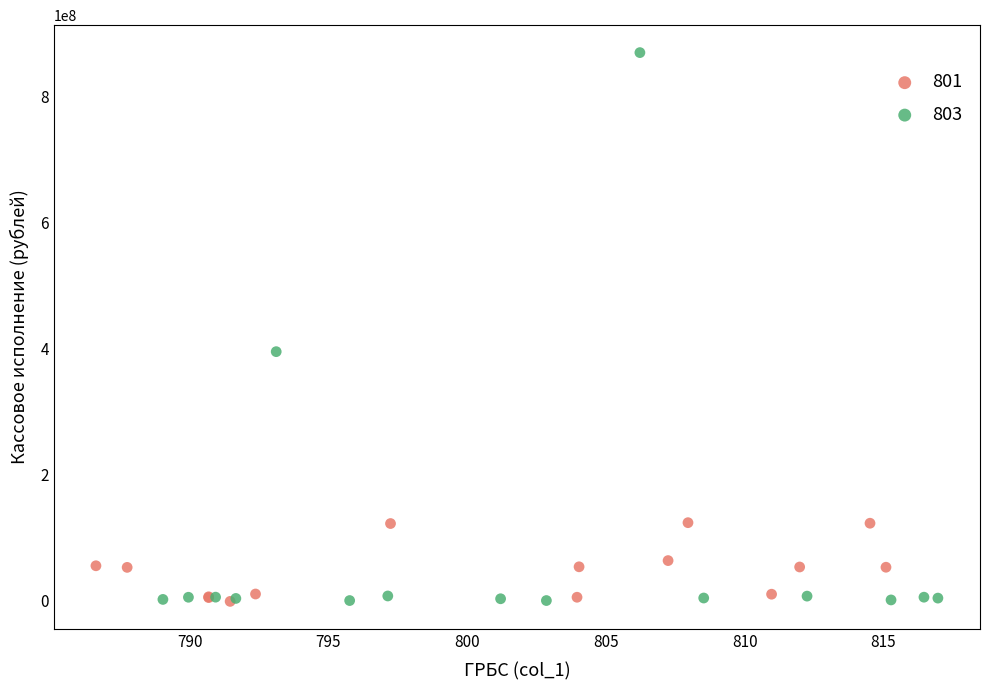

Which series contains the highest Y value?

803